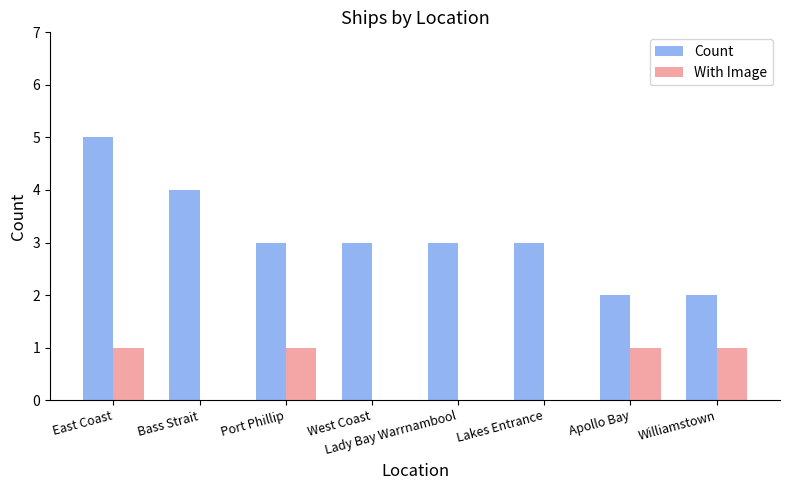

Which series has the largest range (max minus min)?

Count